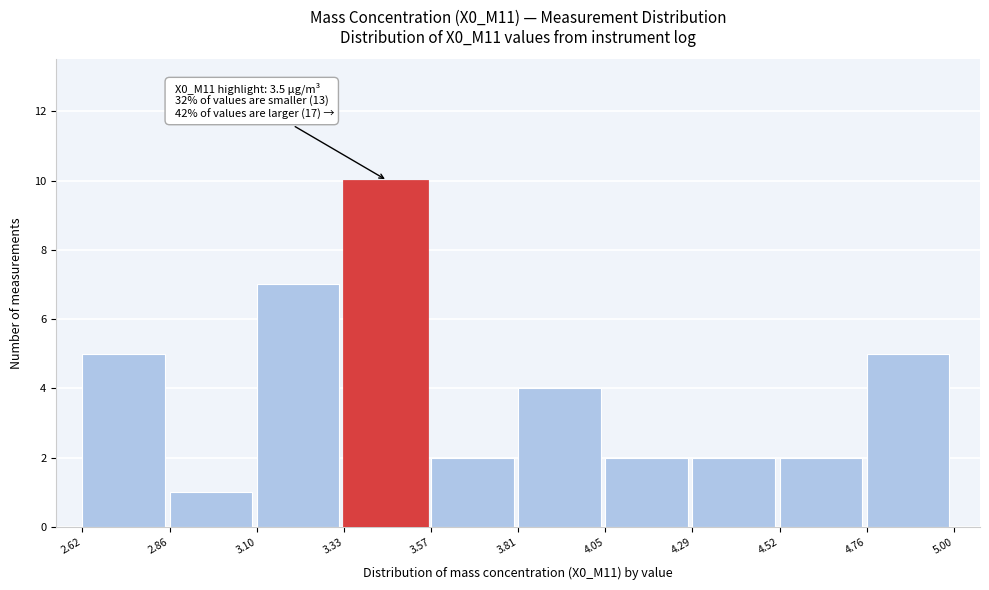

Which range on the x-axis has the tallest bar?

3.33 to 3.57